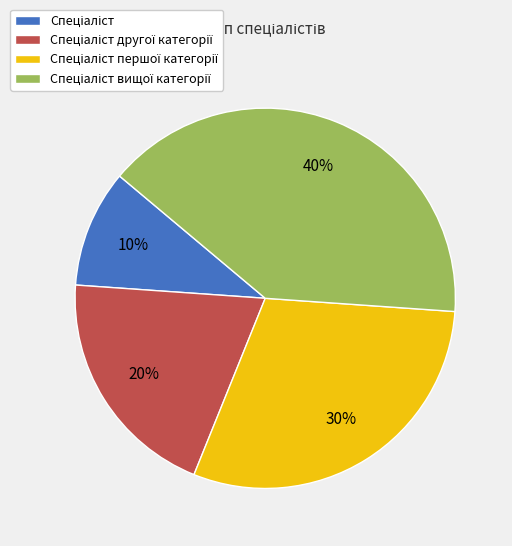

To the nearest percent, what is the average slice percentage?

25%